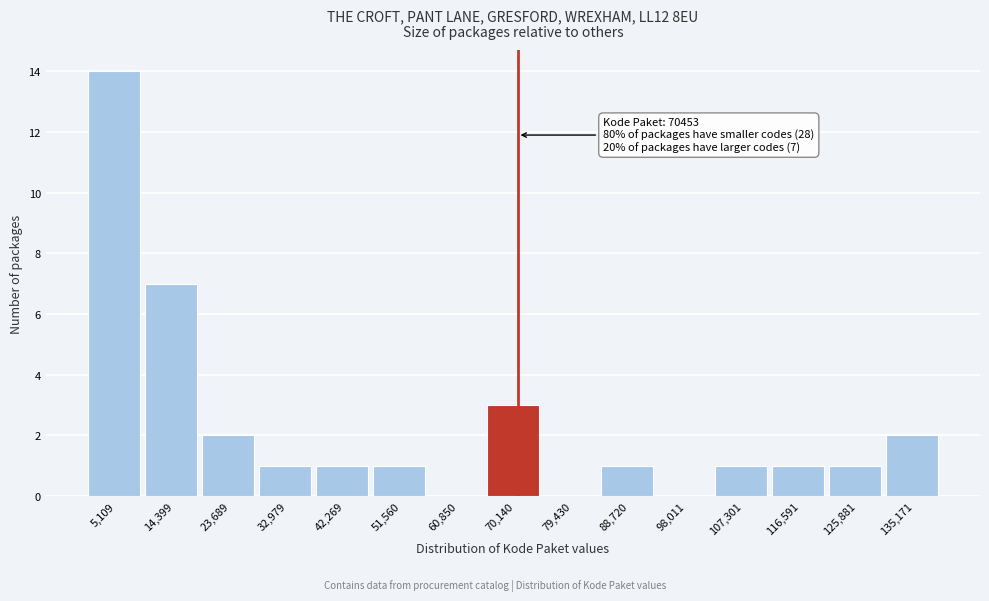

Over which range of the x-axis is the bar tallest?

0 to 10000